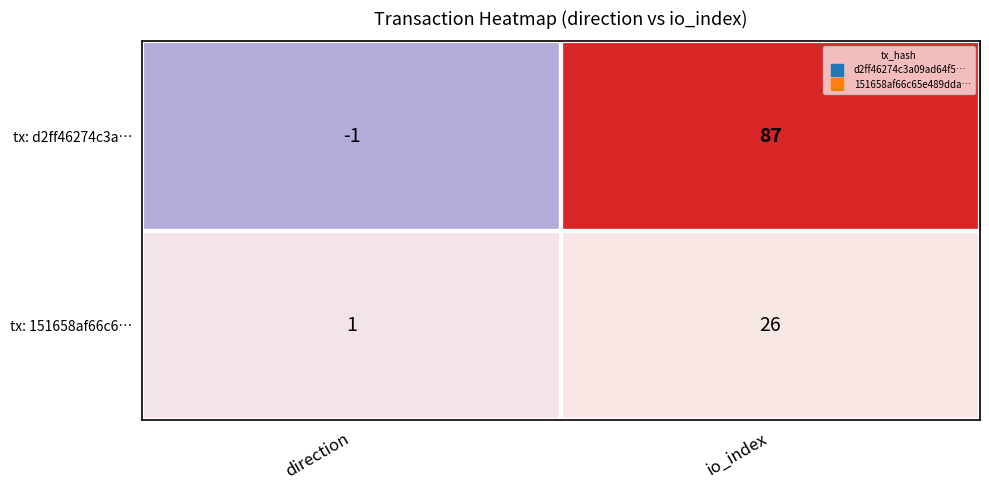

Which series has the largest total across all categories?

tx: d2ff46274c3a…